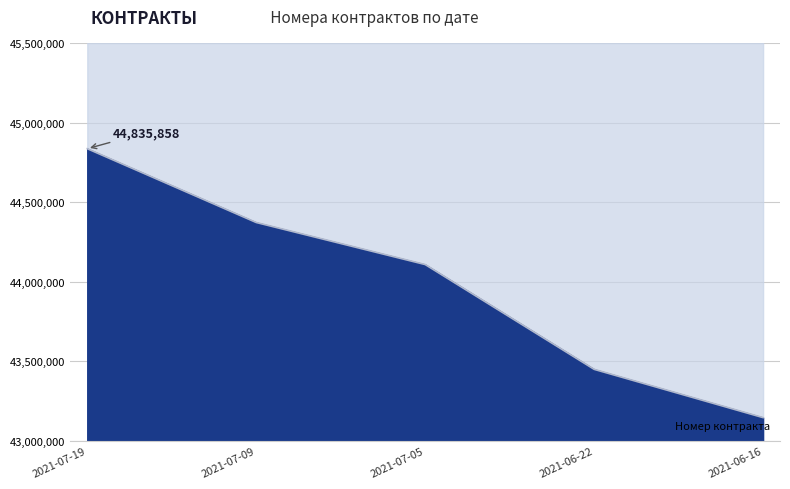

What is the label of the 3rd point from the right?

2021-07-05